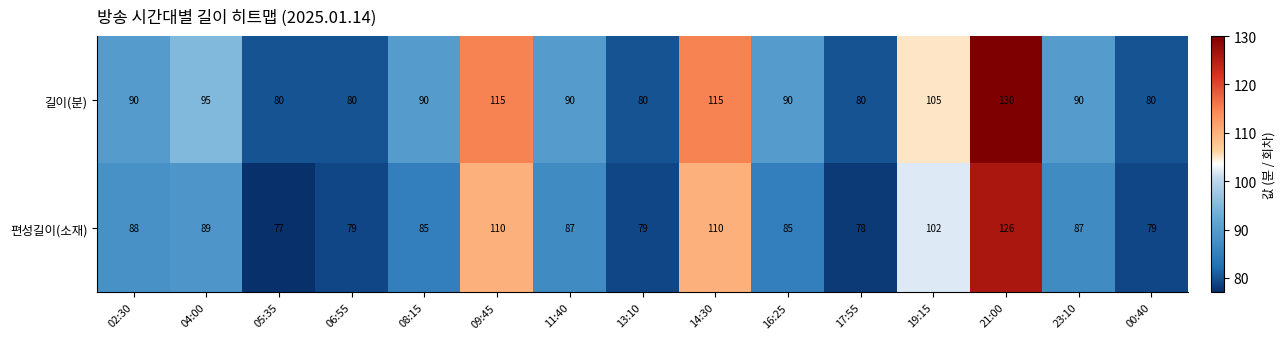

What is the minimum value for 편성길이(소재)?

77